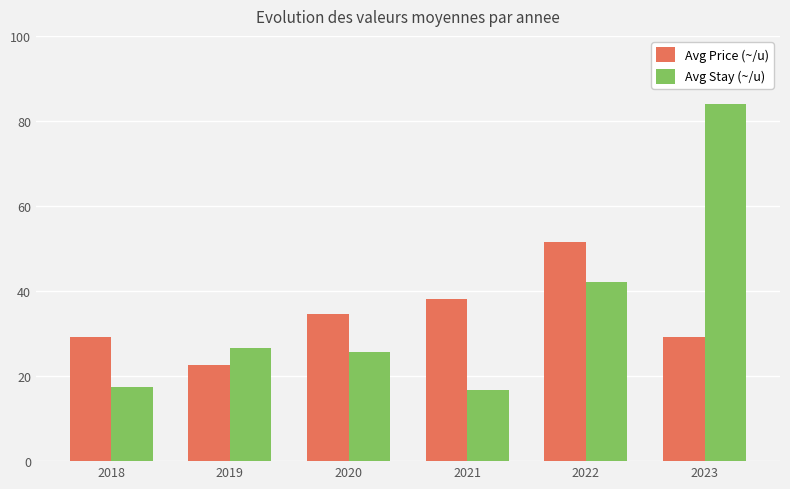

What is the difference between the highest and lowest values at 2023?

54.6